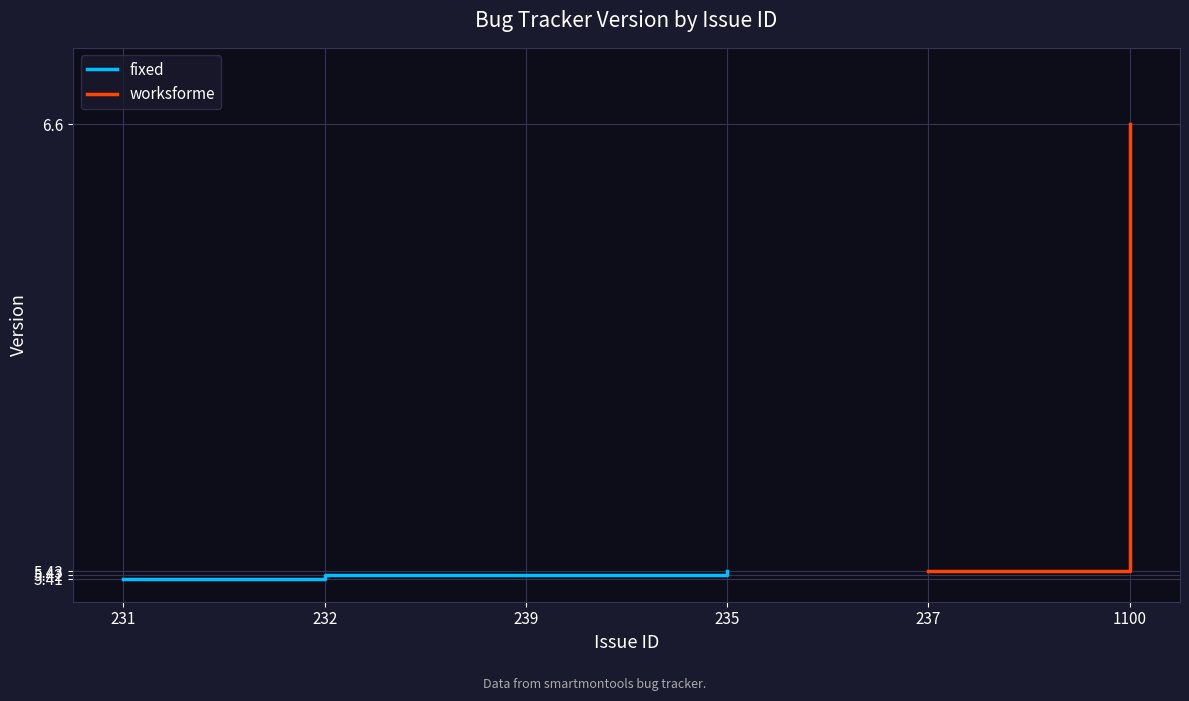

True or false: the data has more than 2 interior local peaks.

False